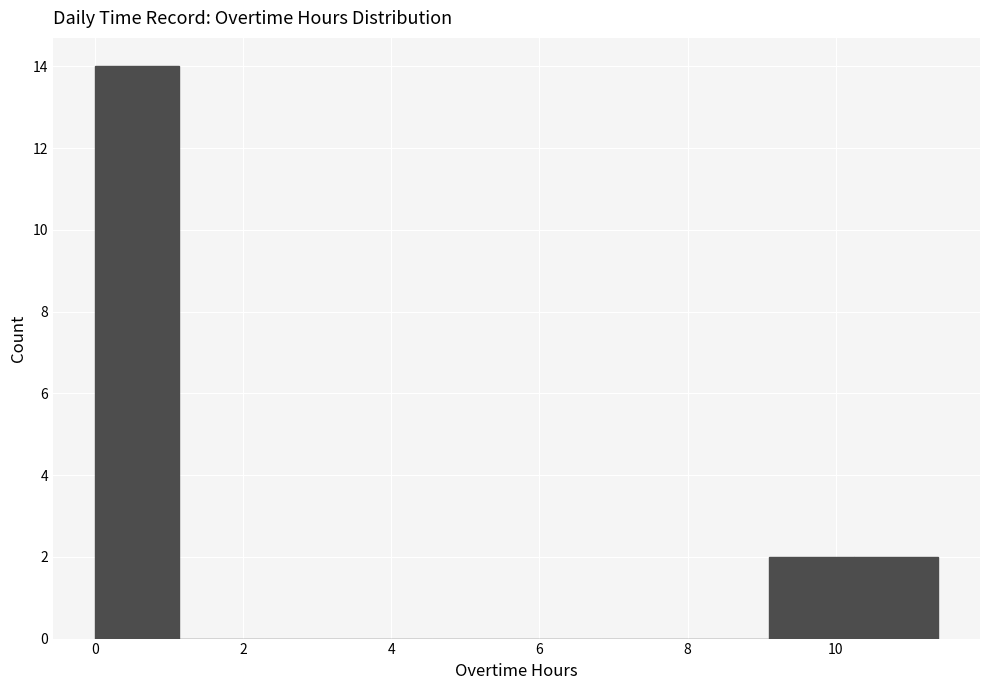

Reading left to right, list every bar in this chart as the range it spans on the x-axis followed by its height. Neither the bar edges nor the heights are printed on the chart, so give them approximately, as read against the axes.

0.0 to 1.2: 14
1.2 to 2.2: 0
2.2 to 3.4: 0
3.4 to 4.6: 0
4.6 to 5.6: 0
5.6 to 6.8: 0
6.8 to 8.0: 0
8.0 to 9.2: 0
9.2 to 10.2: 2
10.2 to 11.4: 2